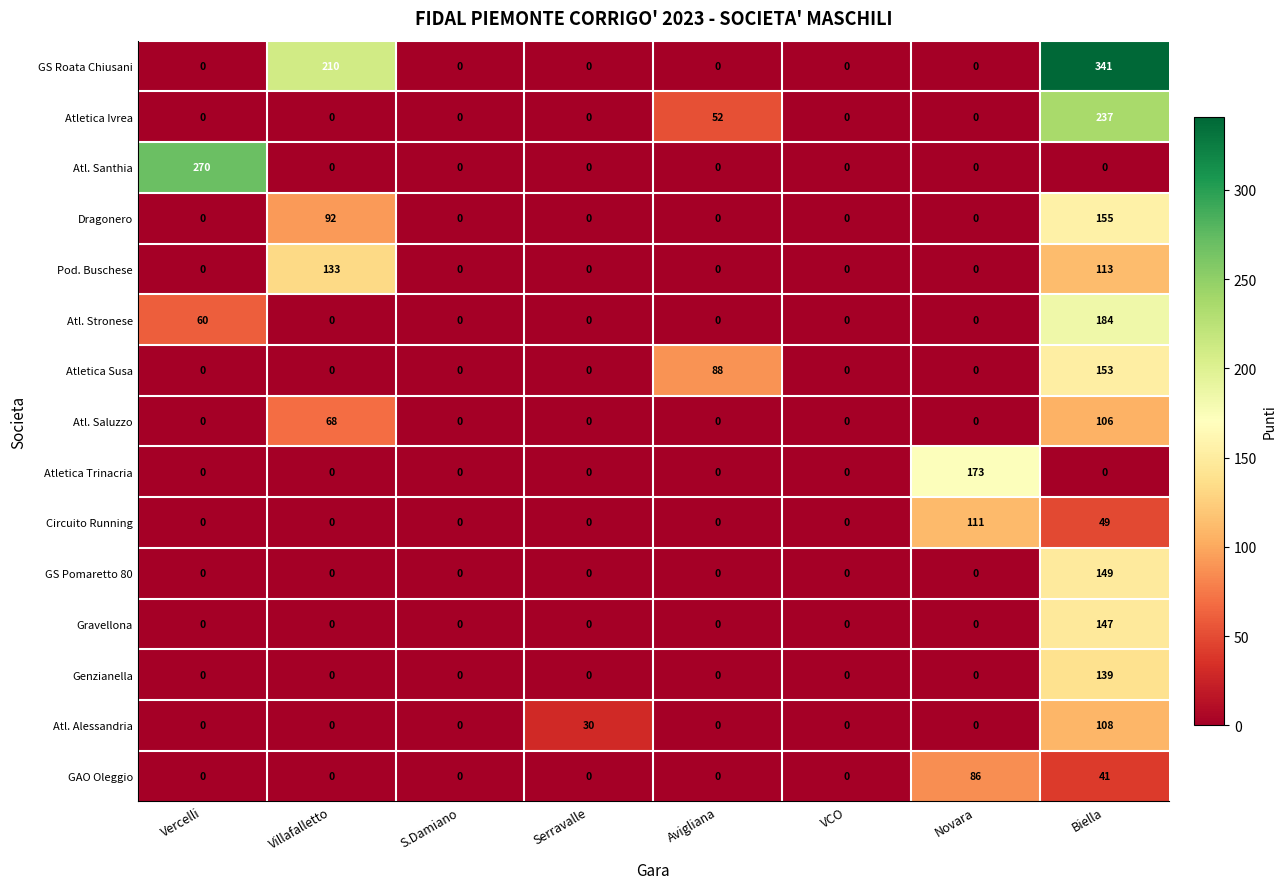

How many Pod. Buschese values are between 0 and 113?

7